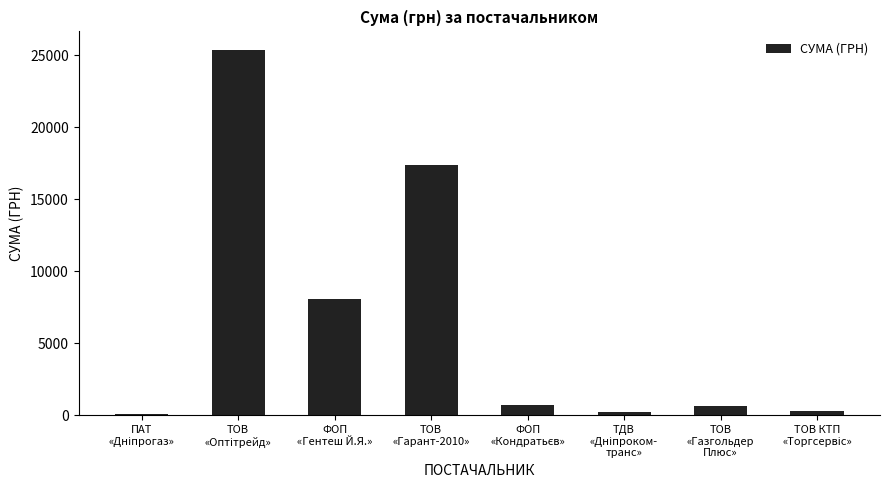

What is the greatest value displayed?

25370.0